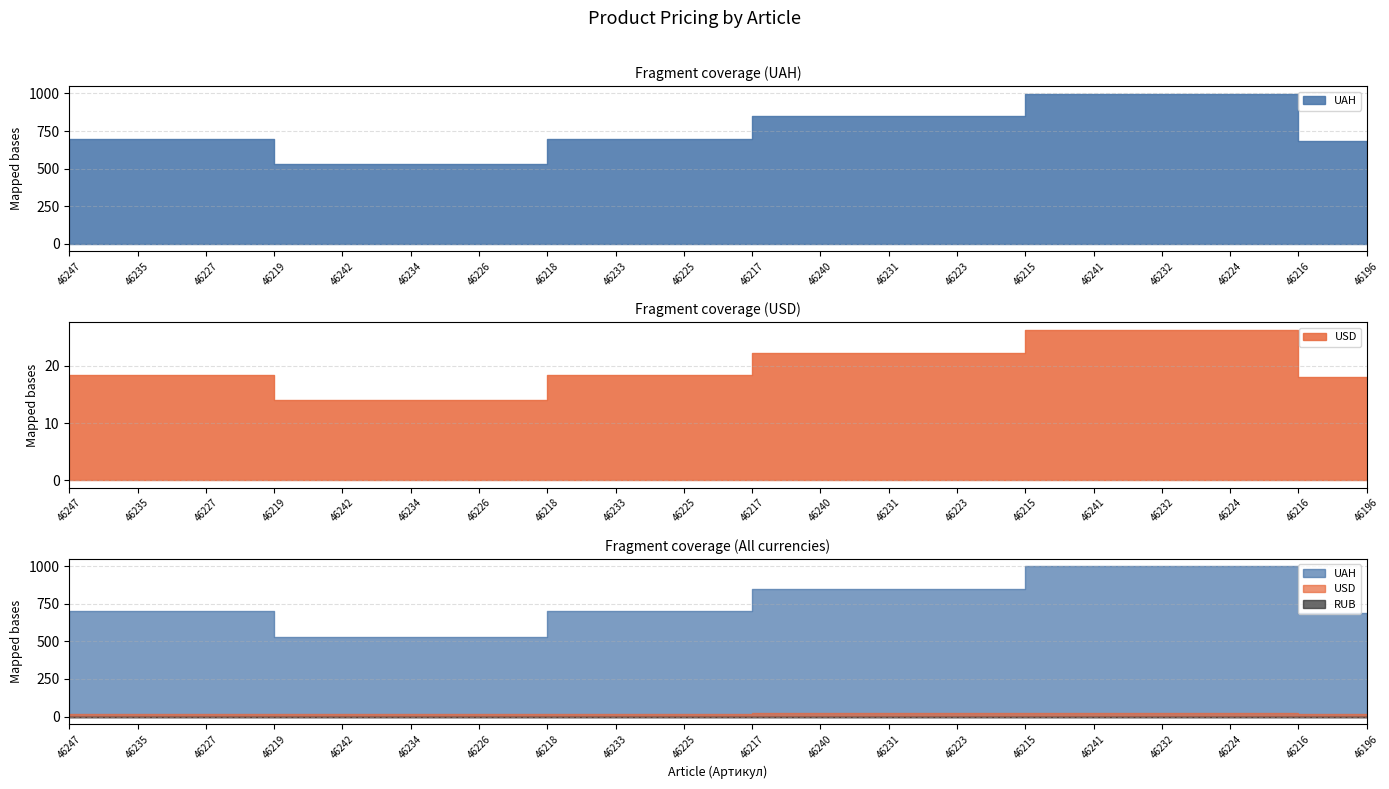

True or false: UAH has a value of 699.0 at 46233.

True